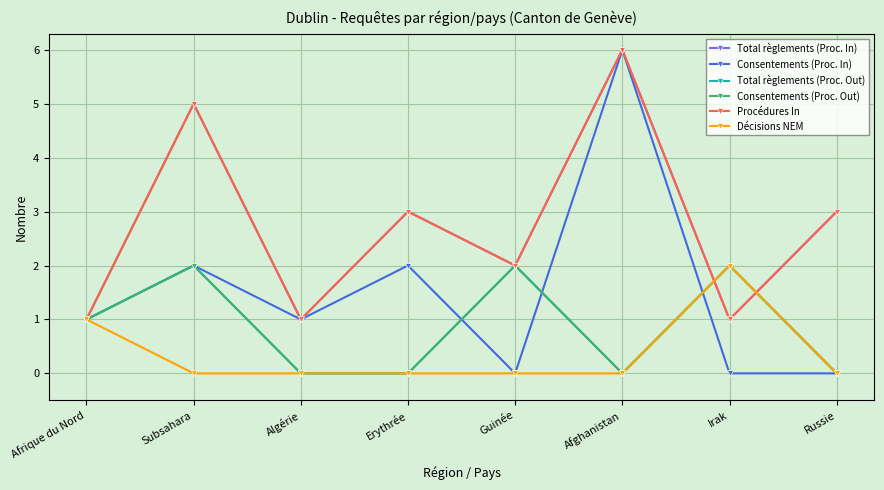

Does the chart have visible grid lines?

Yes